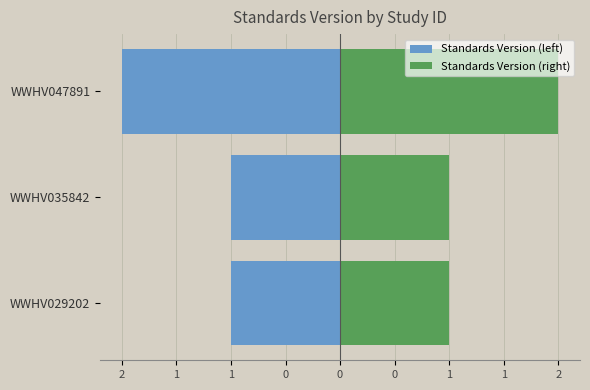

What are all the series names shown in the legend?

Standards Version (left), Standards Version (right)